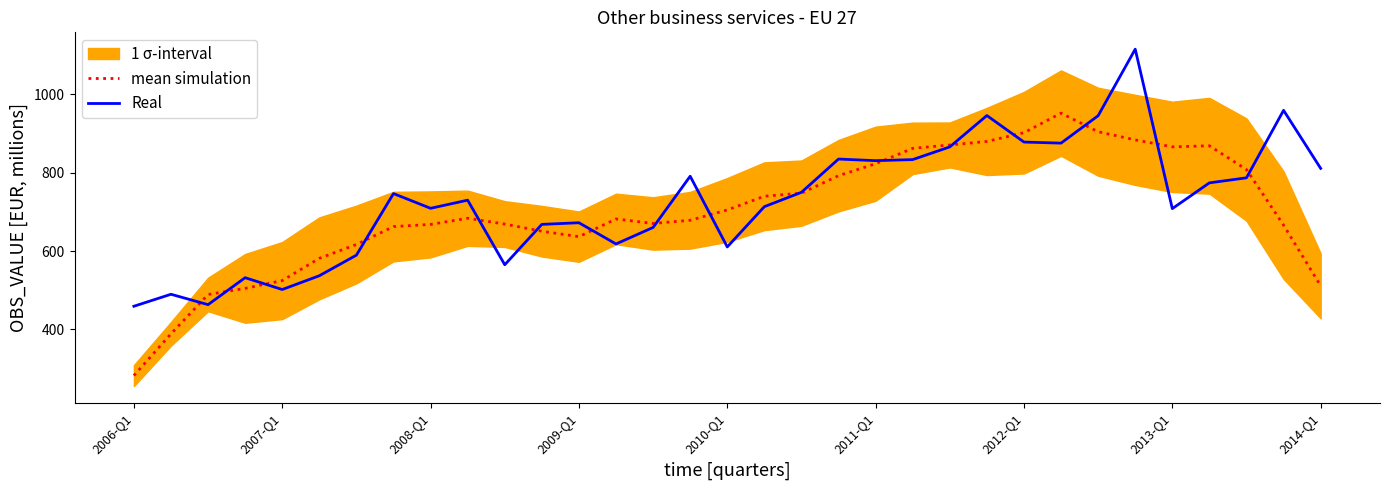

What is the maximum value for Real?

1114.6